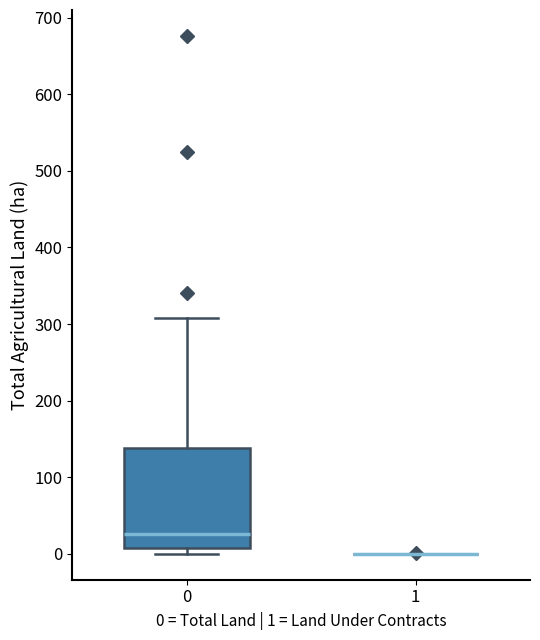

Reading left to right, read every box against the y-axis: the position of its median line, the range the box covers, and the ends of its whiskers. The values are not printed on the chart, so give them approximately, as read against the axis.

0: median 30, box 10 to 140, whiskers 0 to 310
1: box collapsed to a line at 0, whiskers 0 to 0